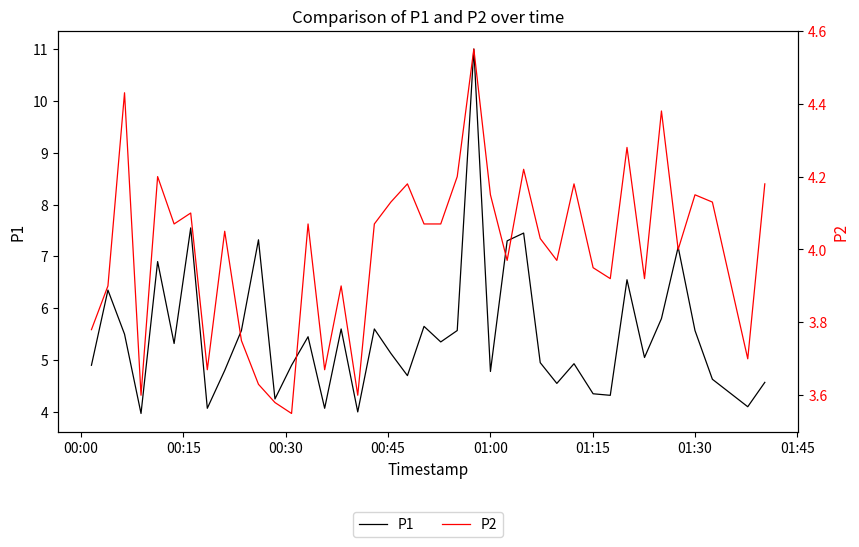

How many data points in P2 are above 4?

22